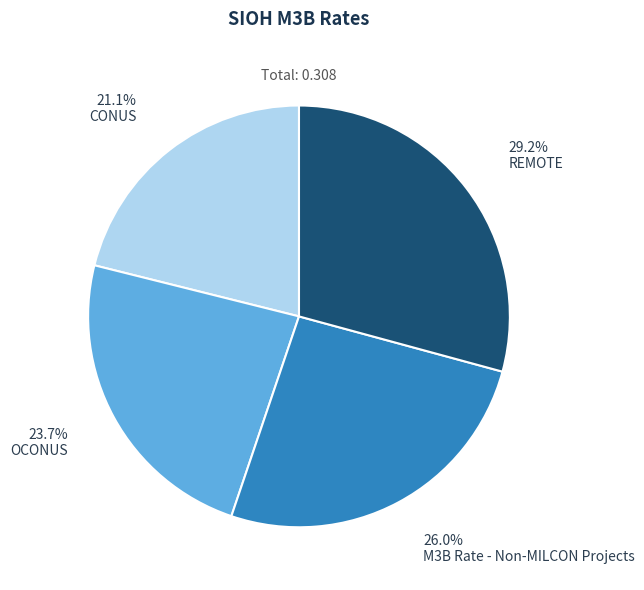

The M3B Rate - Non-MILCON Projects slice represents 21% of the pie. True or false?

False